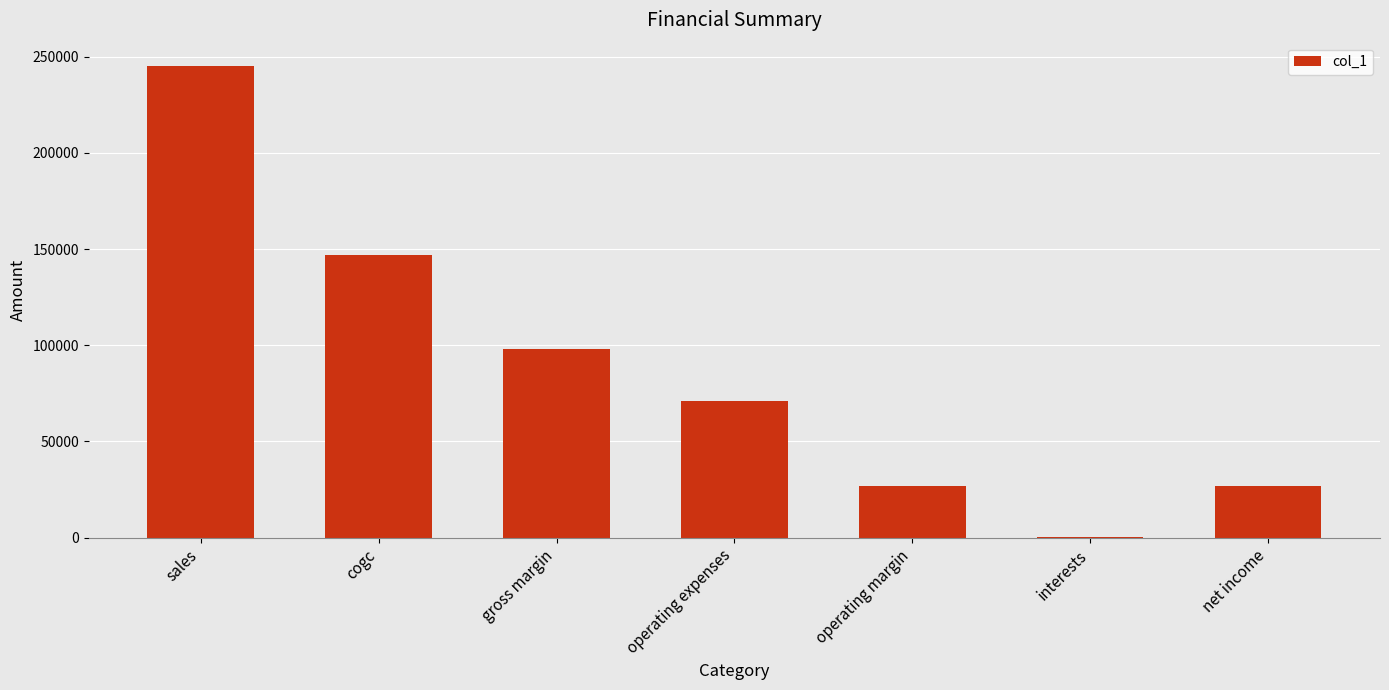

Between gross margin and cogc, which is larger?

cogc